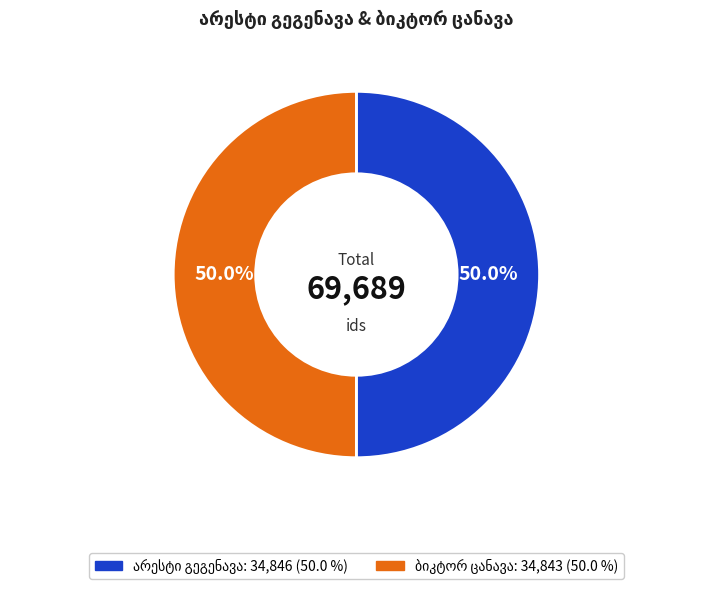

What percentage is NOT represented by ბიკტორ ცანავა?

50.0%